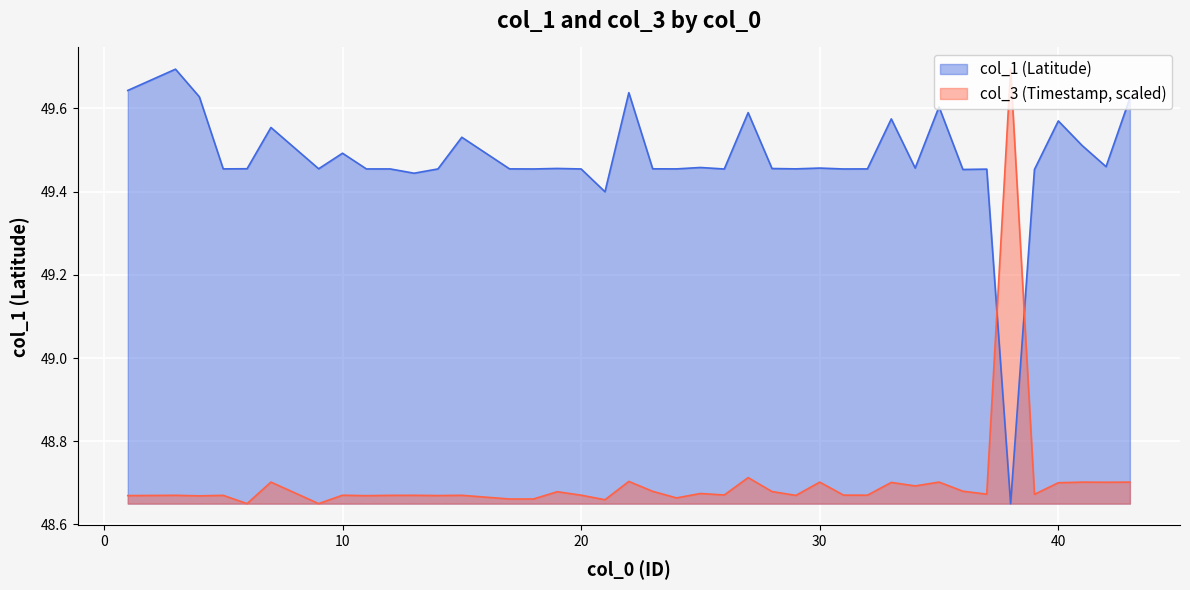

What is the sum of all col_3 values?

1948.2